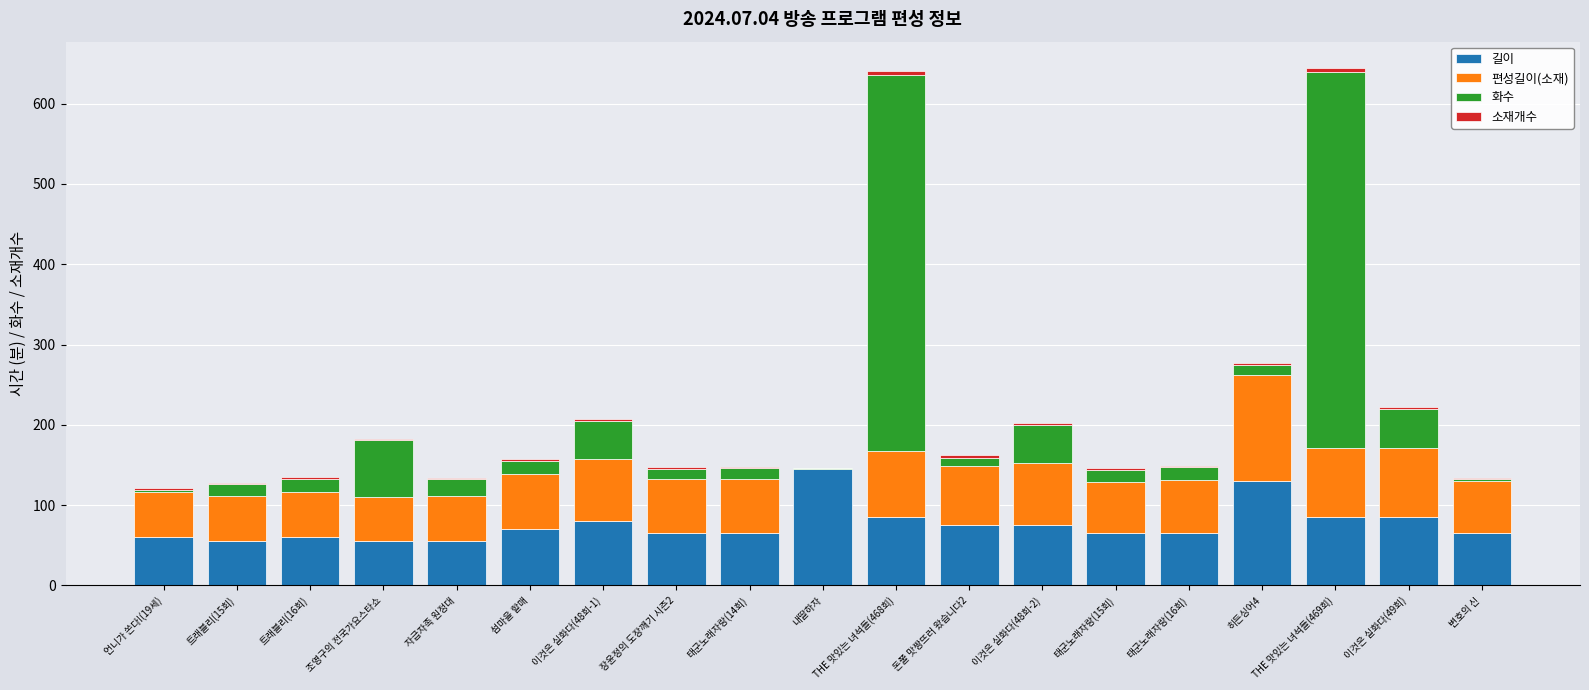

The value of 길이 at 돈쭐 맛짱뜨러 왔습니다2 is 75. True or false?

True